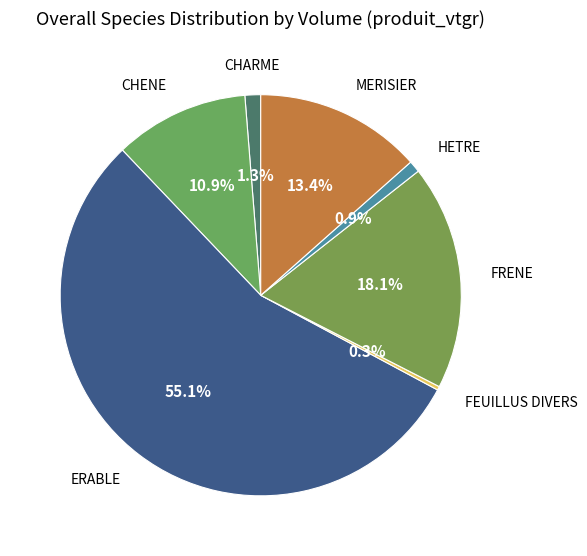

To the nearest percent, what is the difference between the largest and smallest slice percentages?

55%